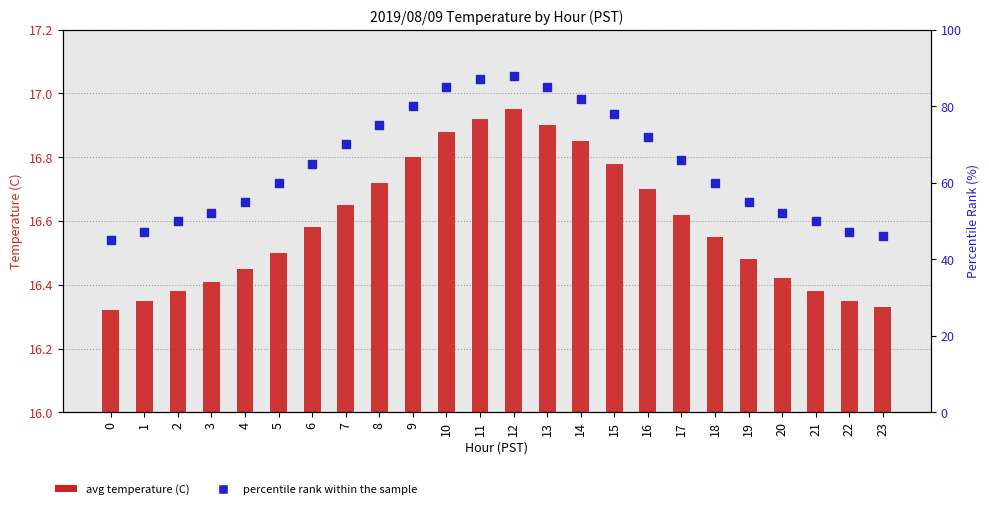

Which series contains the highest Y value?

percentile rank within the sample